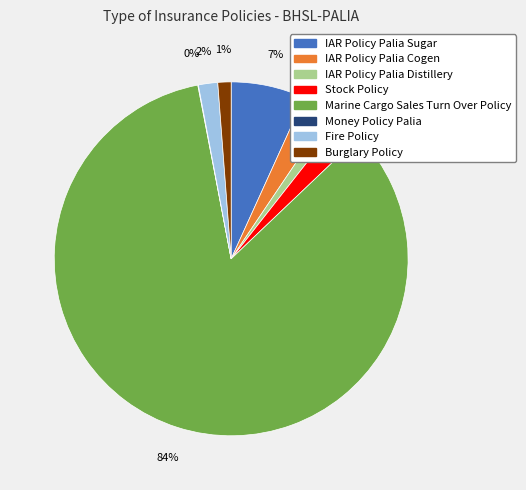

To the nearest percent, what is the average slice percentage?

12%